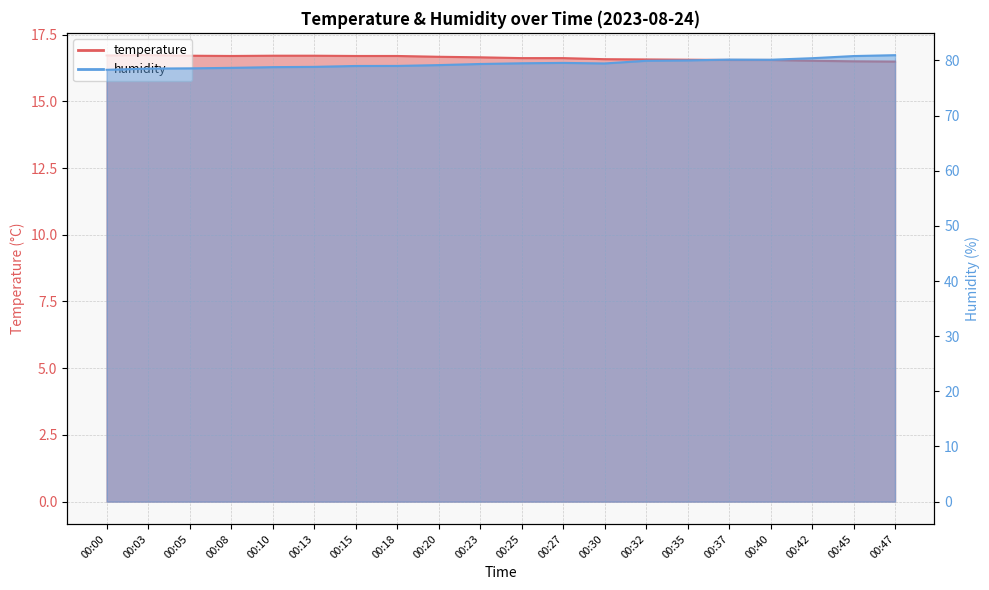

How many temperature values are between 16 and 17?

20